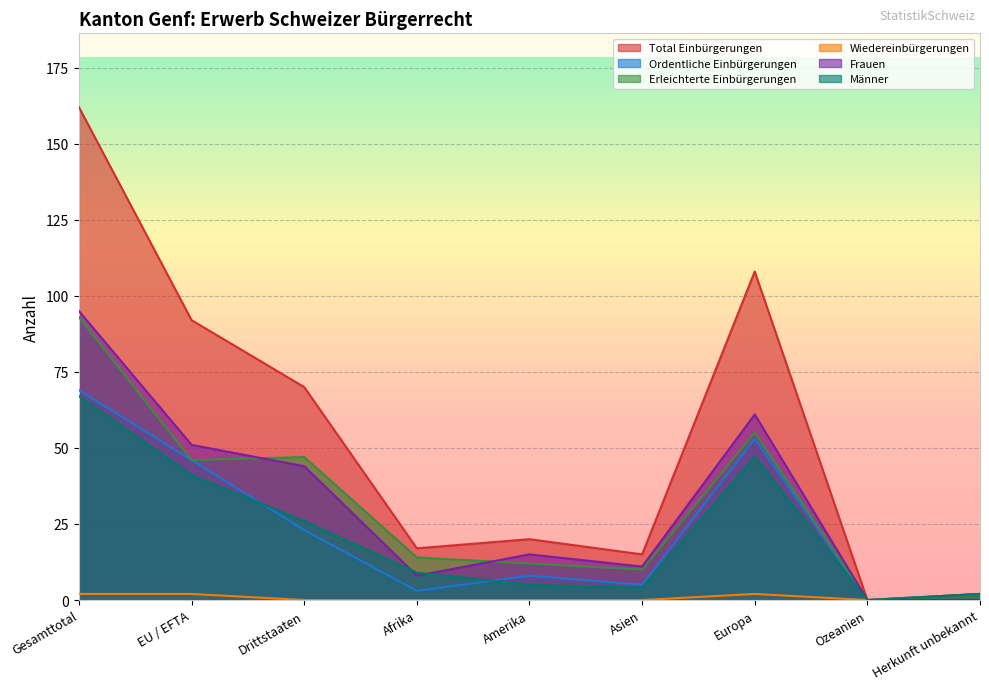

What are all the series names shown in the legend?

Total Einbürgerungen, Ordentliche Einbürgerungen, Erleichterte Einbürgerungen, Wiedereinbürgerungen, Frauen, Männer